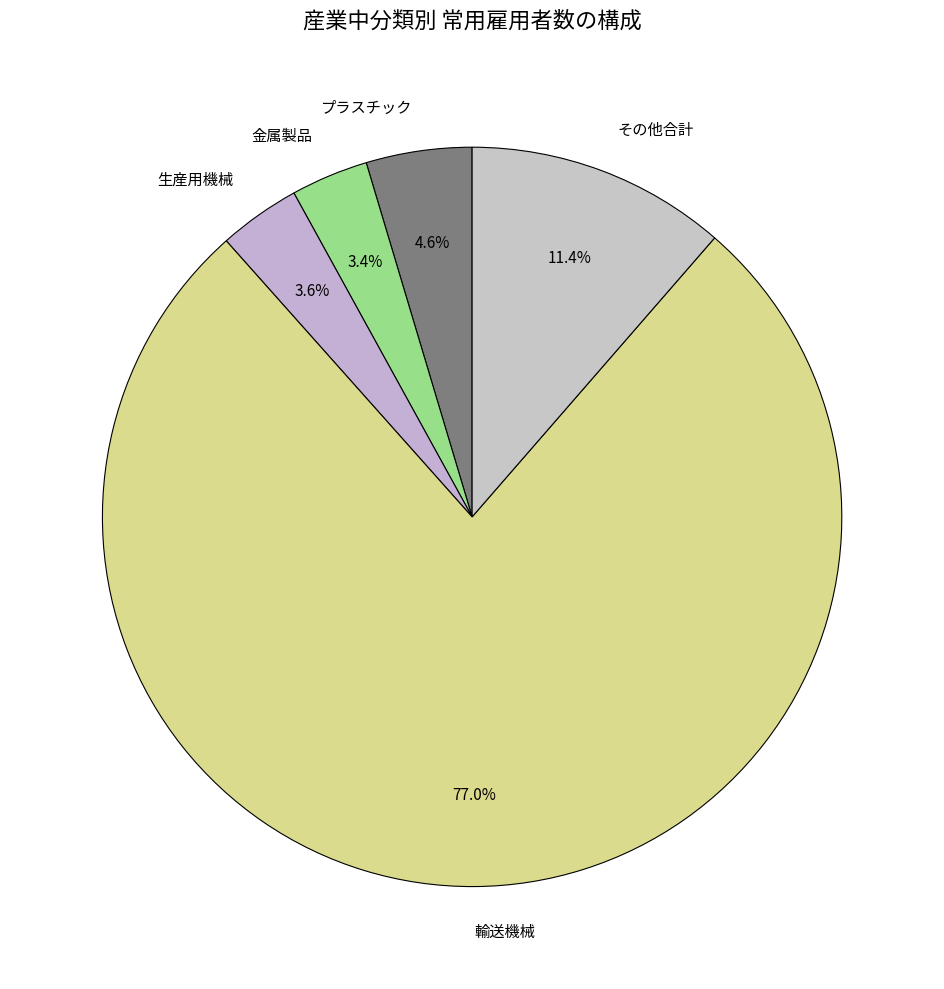

Which has a higher value, 輸送機械 or 金属製品?

輸送機械